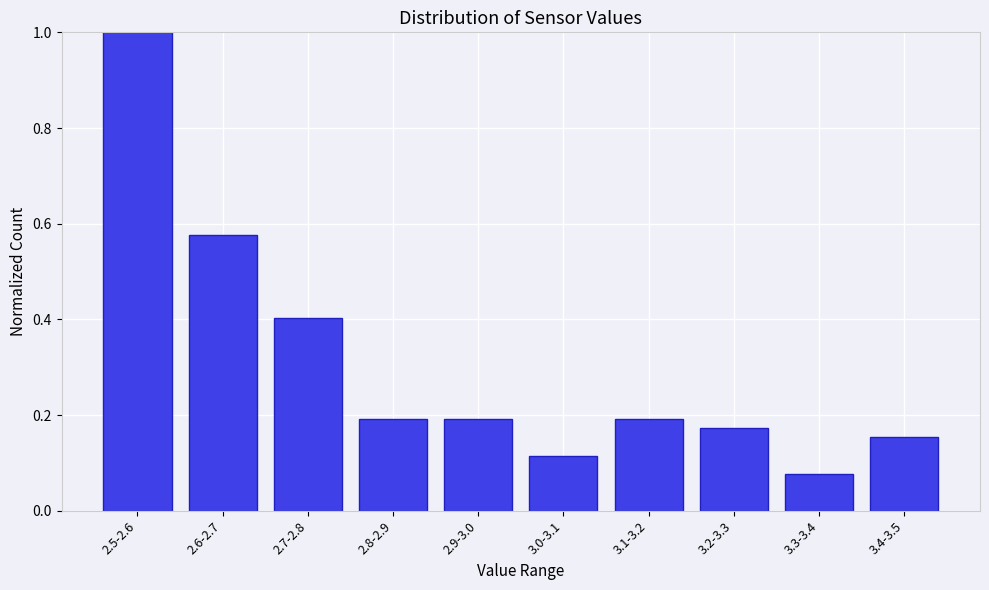

What is the difference between the second highest and minimum values?

0.5